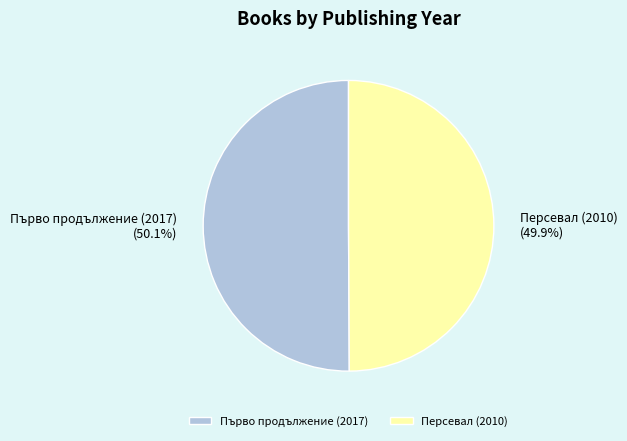

To the nearest percent, what percentage of the pie is Персевал (2010)?

50%